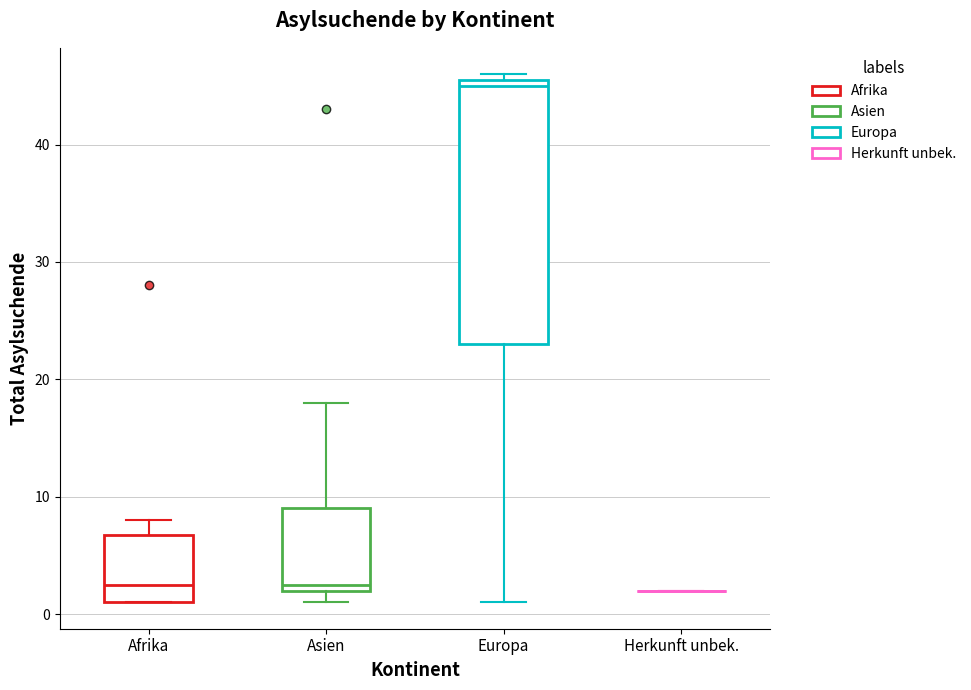

Which box is the tallest, from its lower edge to its upper edge?

Europa